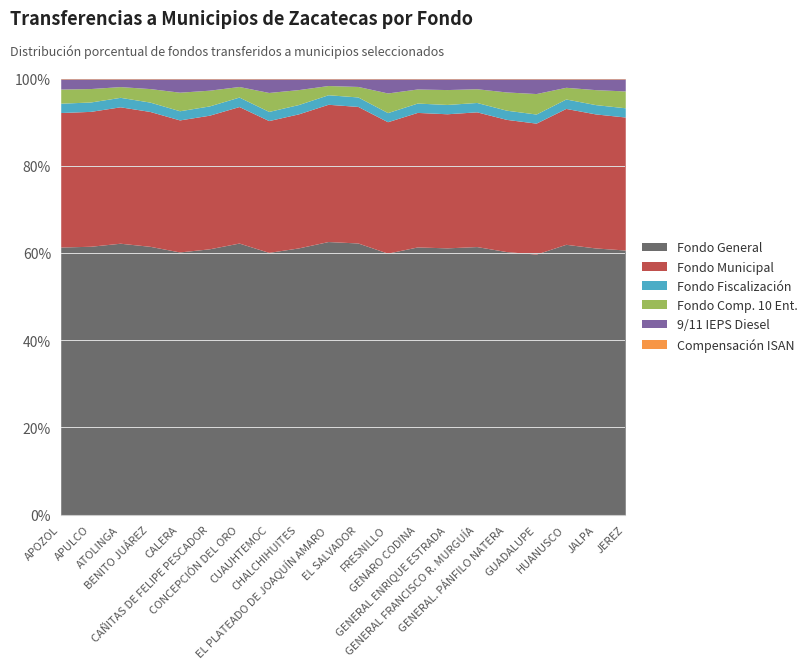

The value of 9/11 IEPS Diesel at APULCO is 31307. True or false?

False